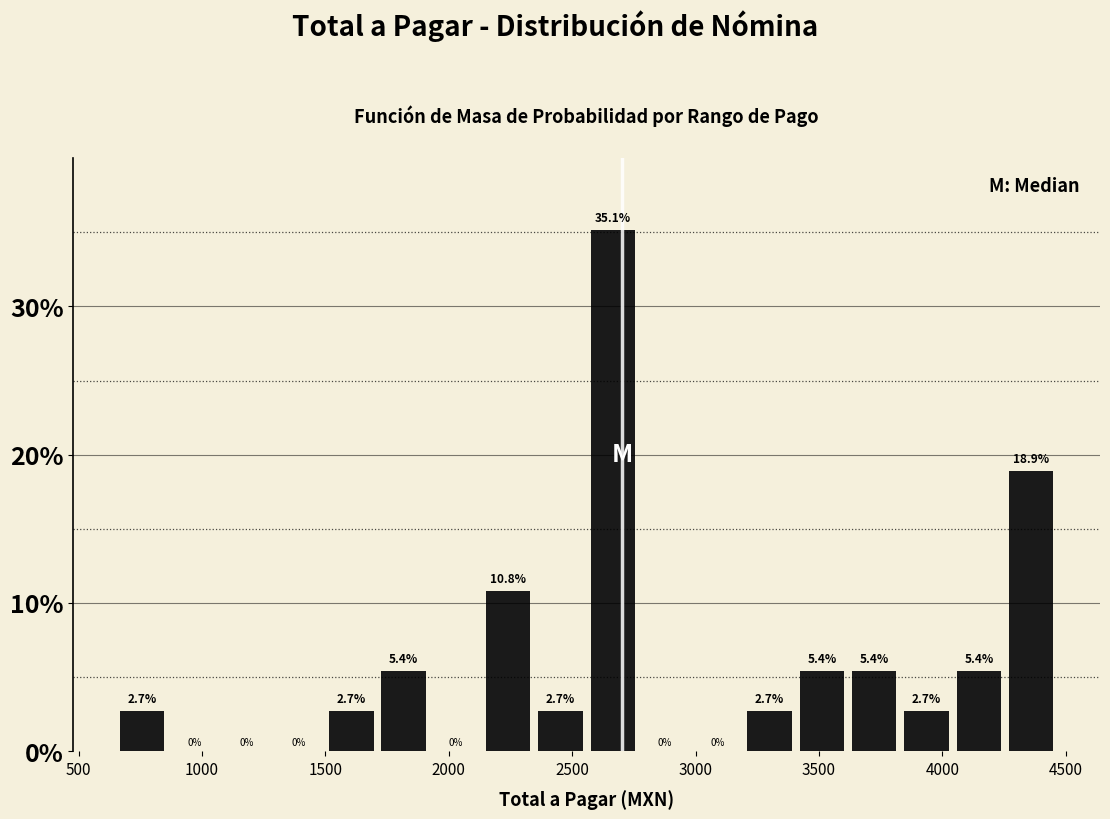

Over which range of the x-axis is the bar tallest?

2550 to 2800